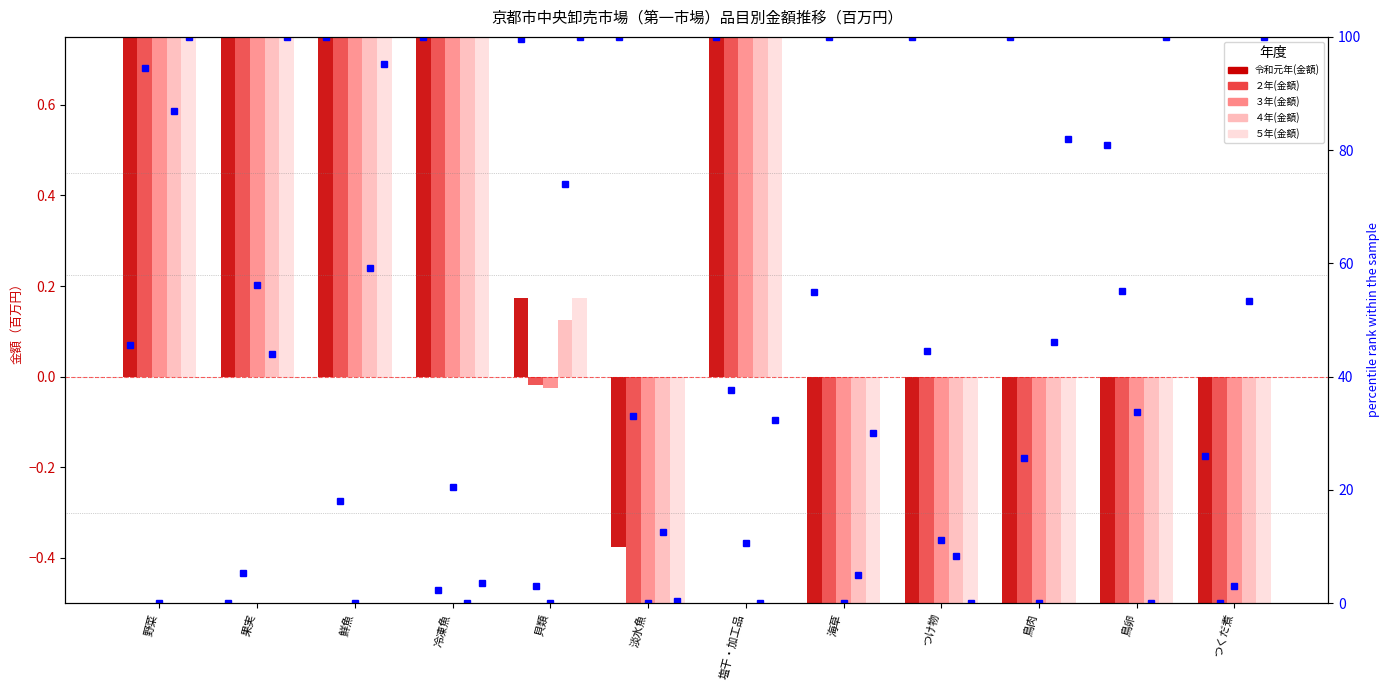

What is the label of the 7th bar from the left?

塩干・加工品